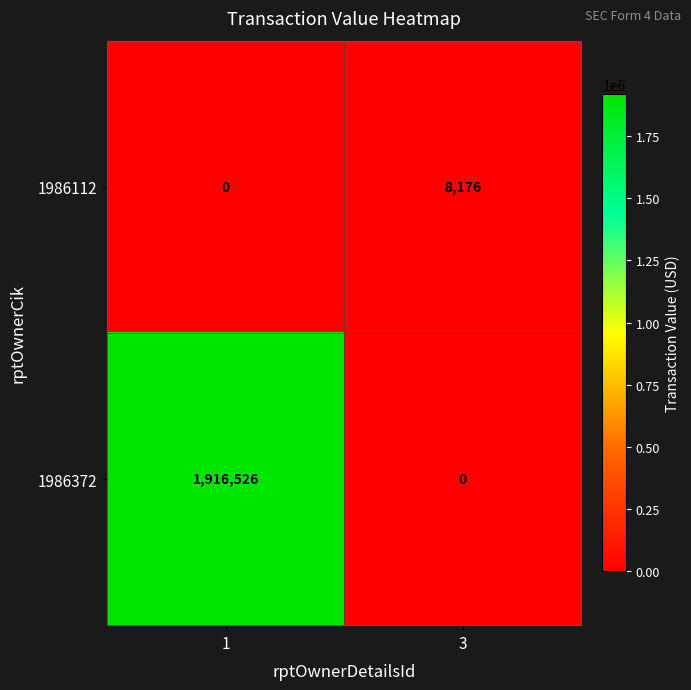

How many categories are shown in the chart?

2